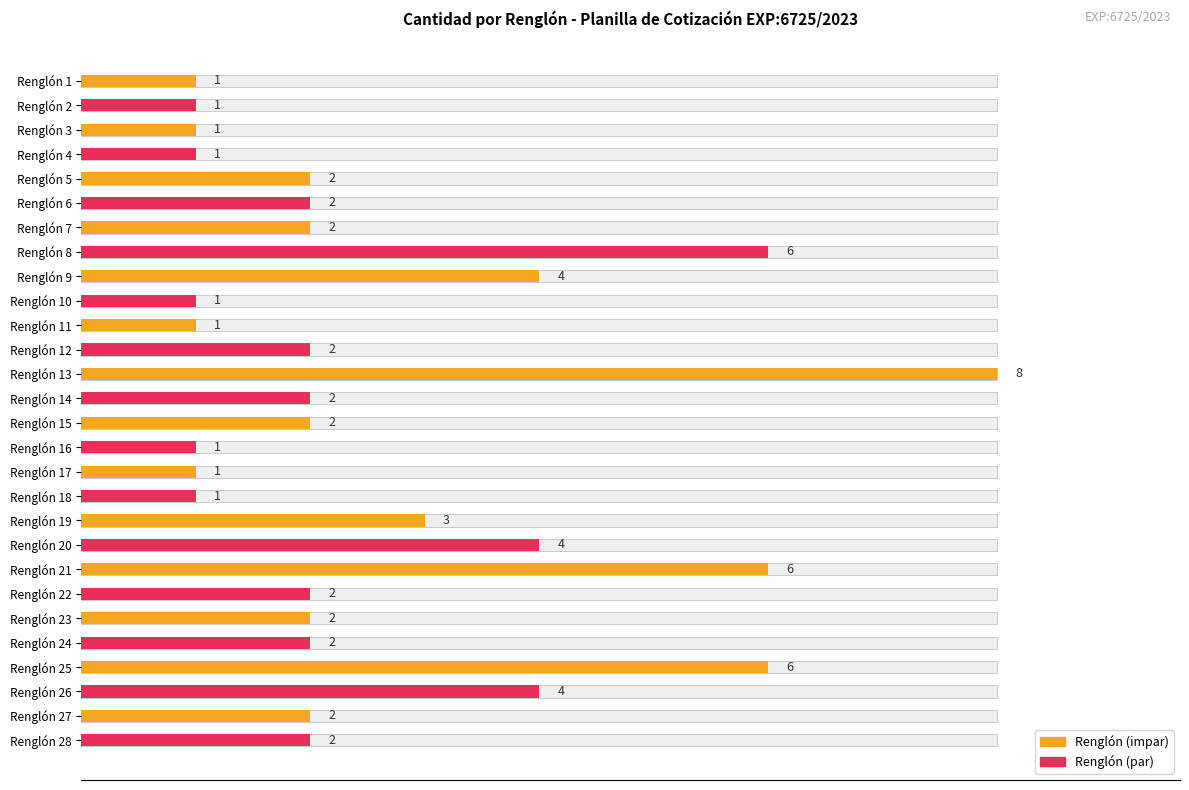

Are the bars horizontal?

Yes